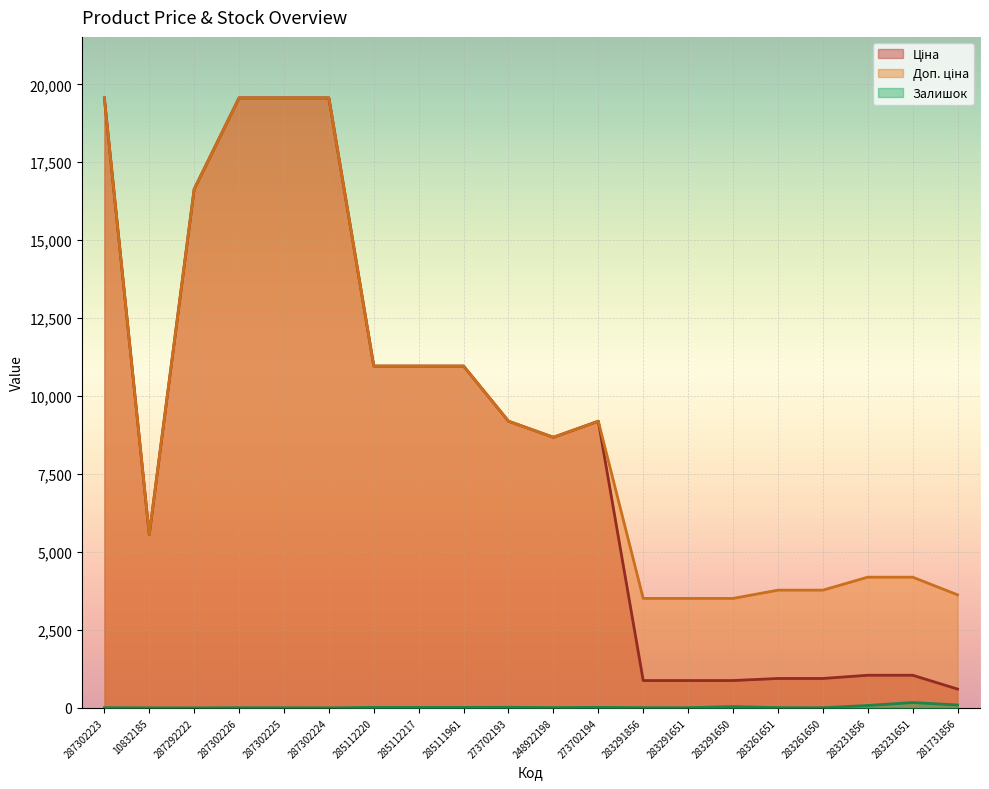

Read the Доп. ціна value at 287302226.

19564.9